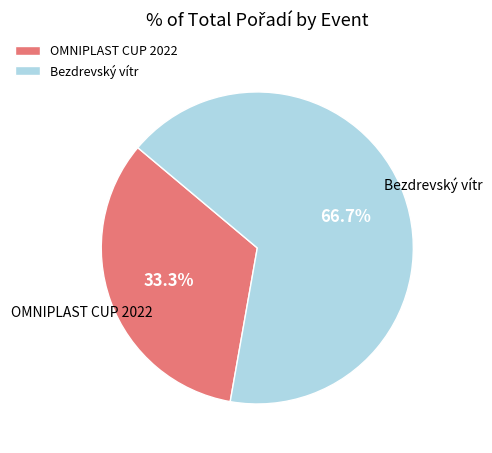

Which slice is the largest?

Bezdrevský vítr